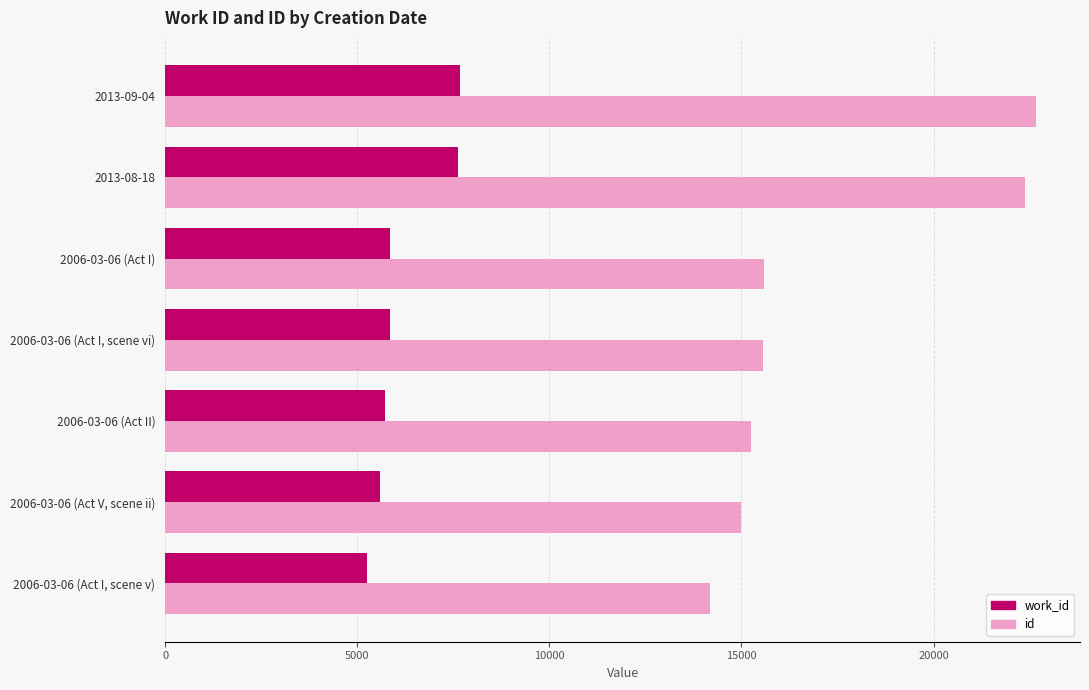

What is the difference between the second highest and second lowest values in the work_id series?

2022